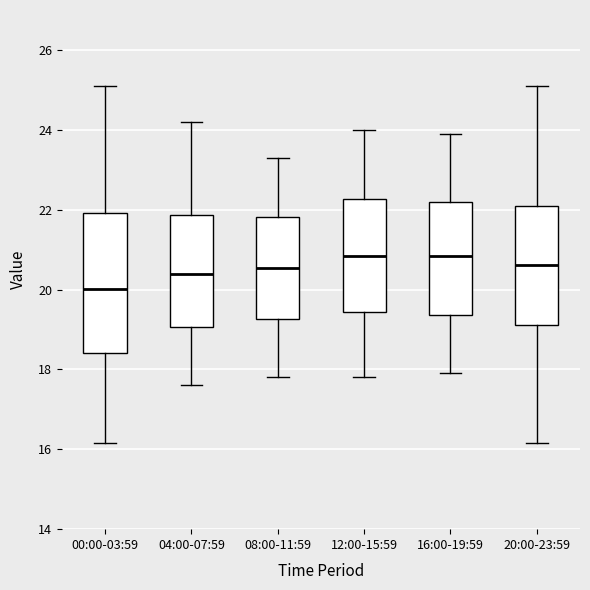

Where does the lower whisker of the box for 12:00-15:59 end on the y-axis? The values are not printed on the chart, so give them approximately, as read against the axis.

17.8